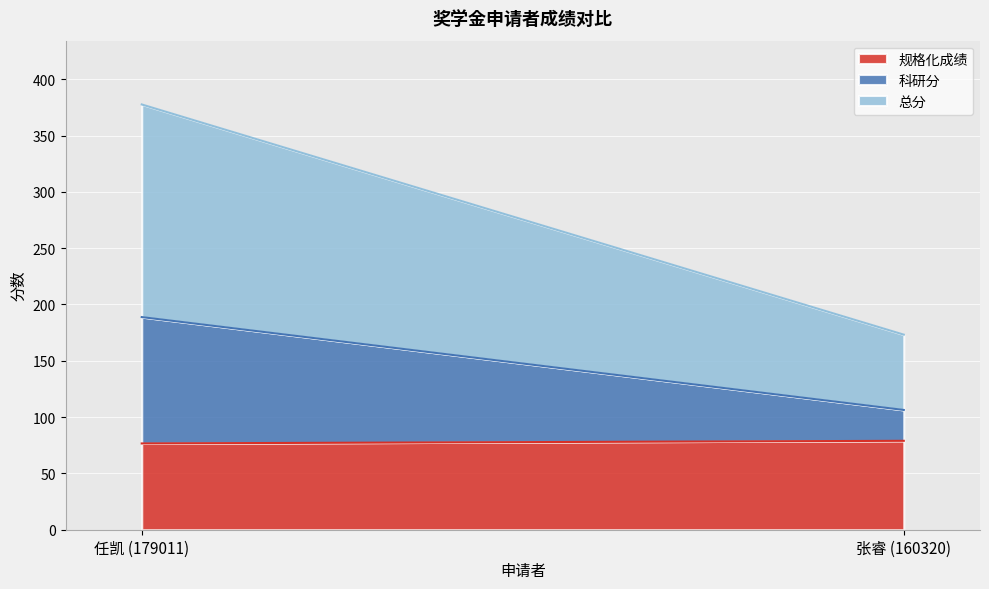

What is the maximum value for 科研分?

112.2